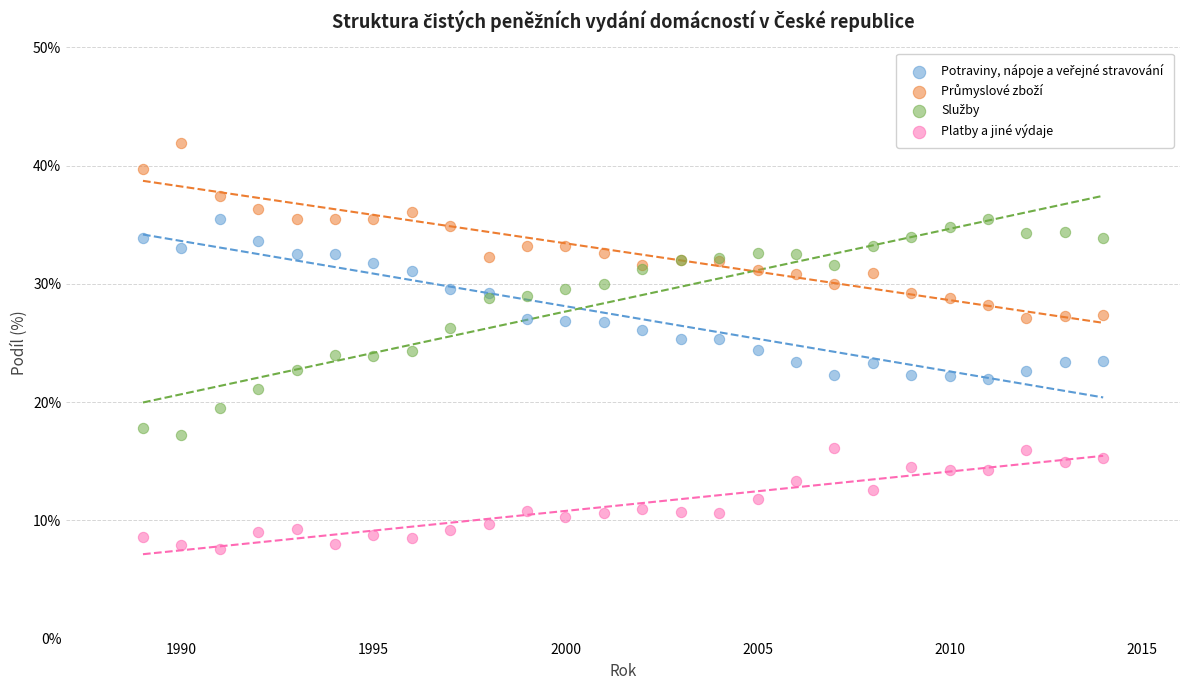

Which series contains the lowest Y value?

Platby a jiné výdaje